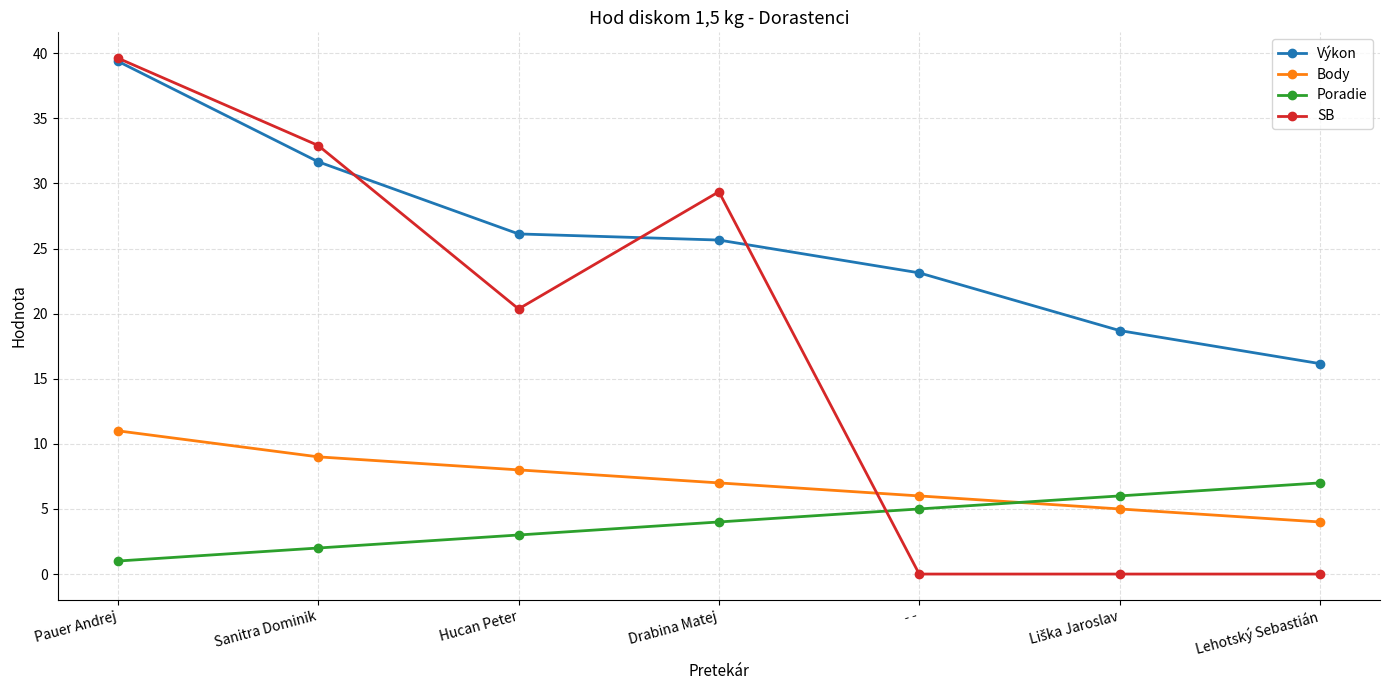

True or false: Výkon has more than 0 interior local peaks.

False